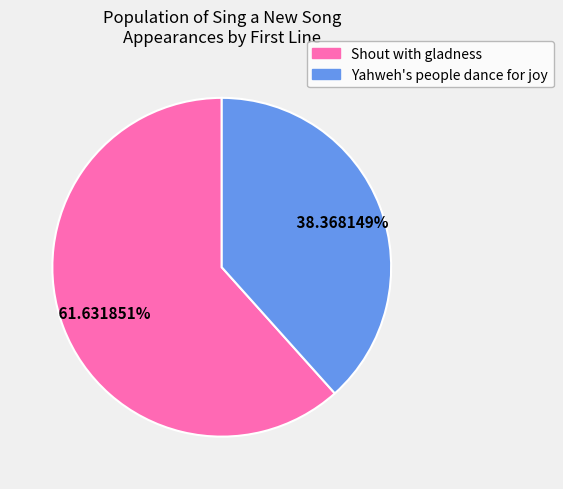

Does any single category account for the majority?

Yes